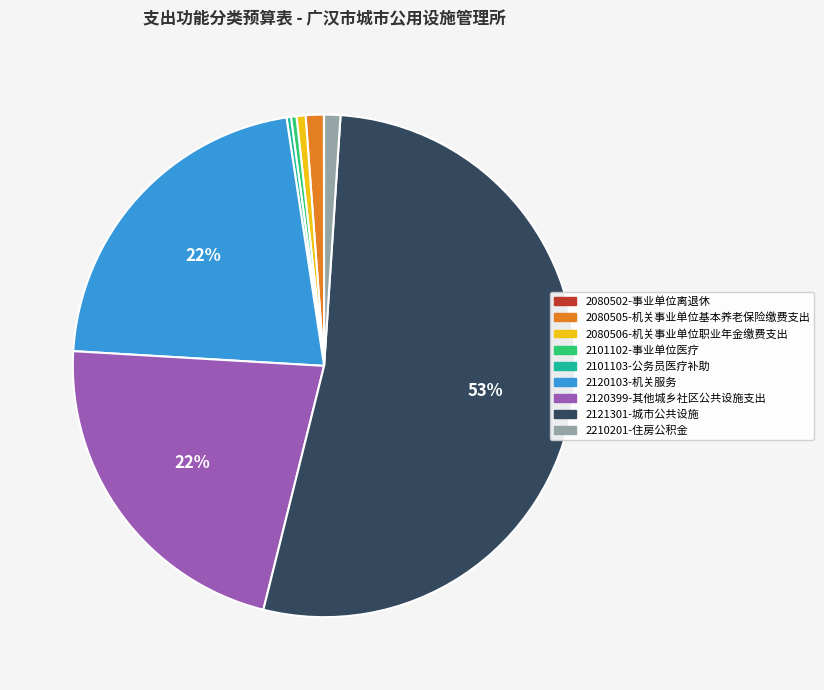

Which slice is the largest?

2121301-城市公共设施